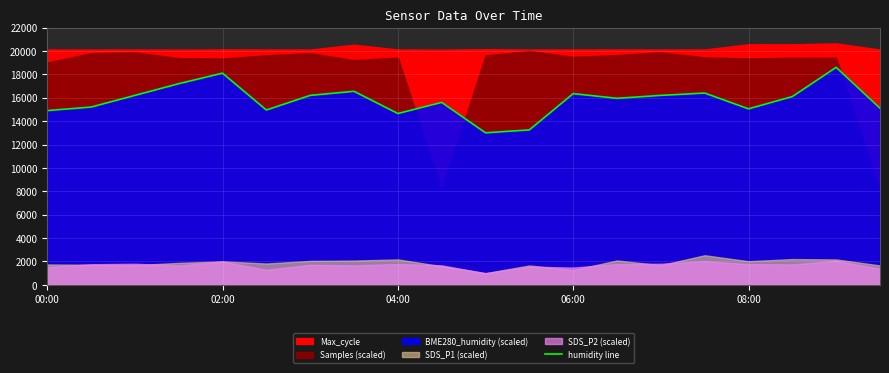

The humidity line series shows 18100.0 at 02:00. True or false?

True